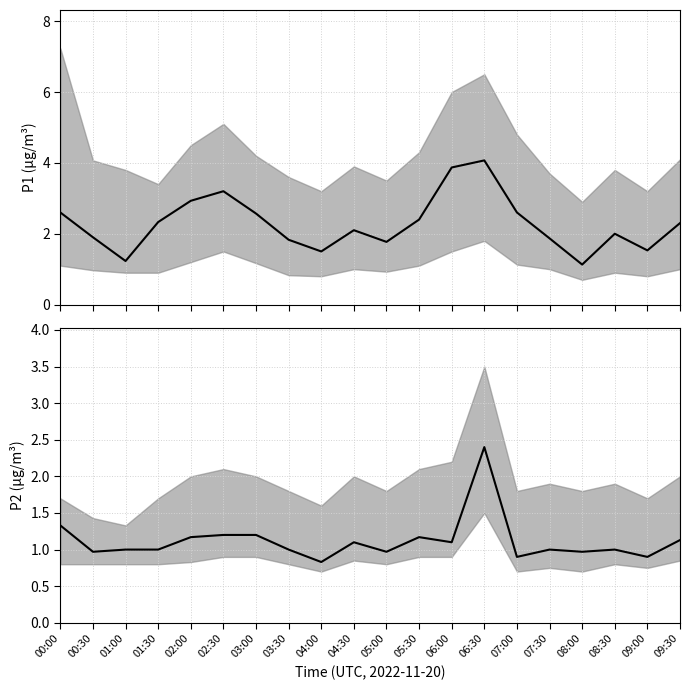

What is the label of the 13th point from the left?

06:00